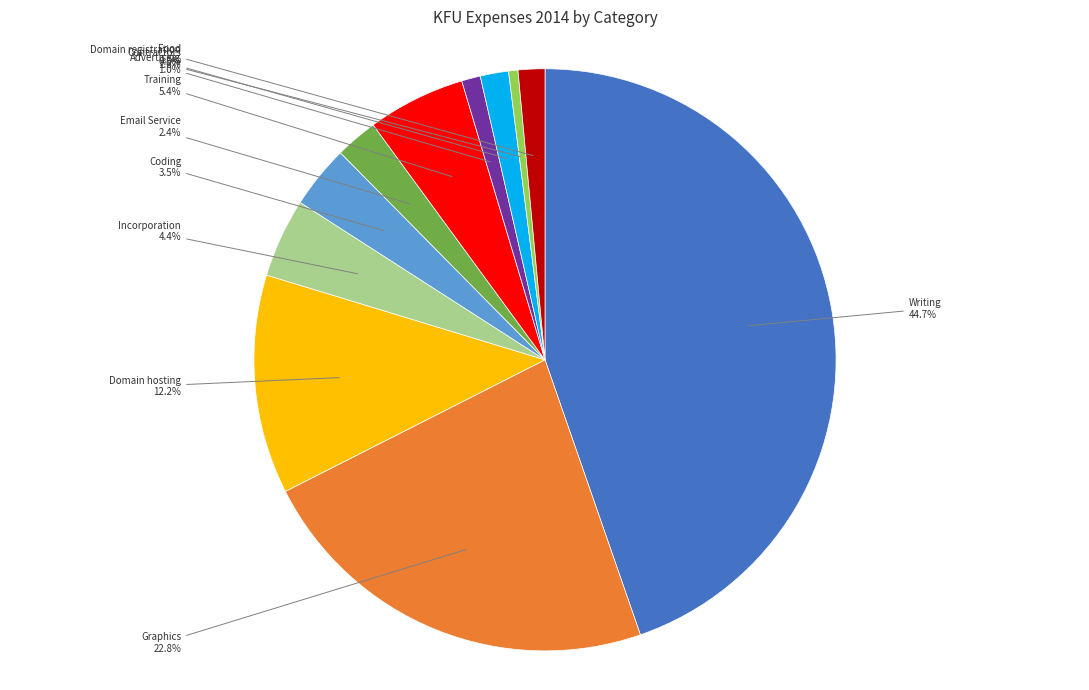

To the nearest percent, what is the difference between the Coding and Domain registration slice percentages?

3%